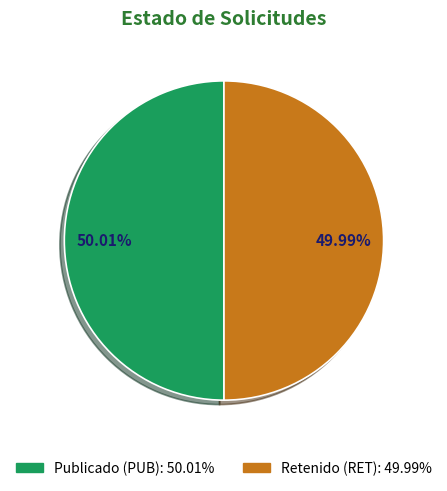

Does any single category account for the majority?

Yes